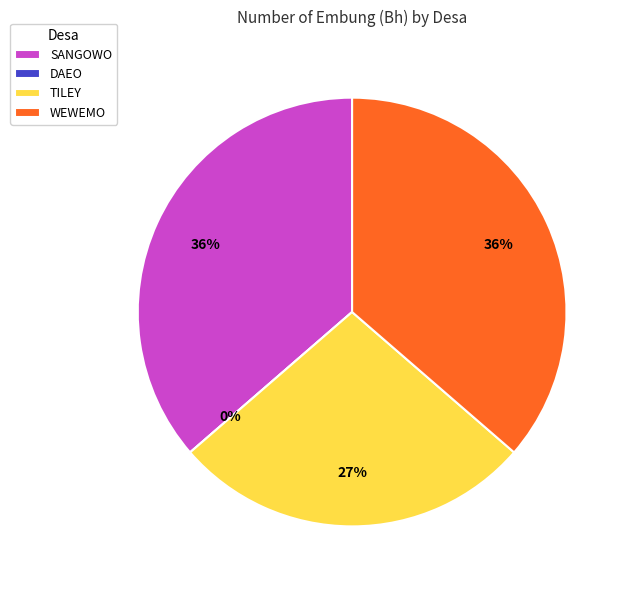

Is DAEO the majority of the pie?

No